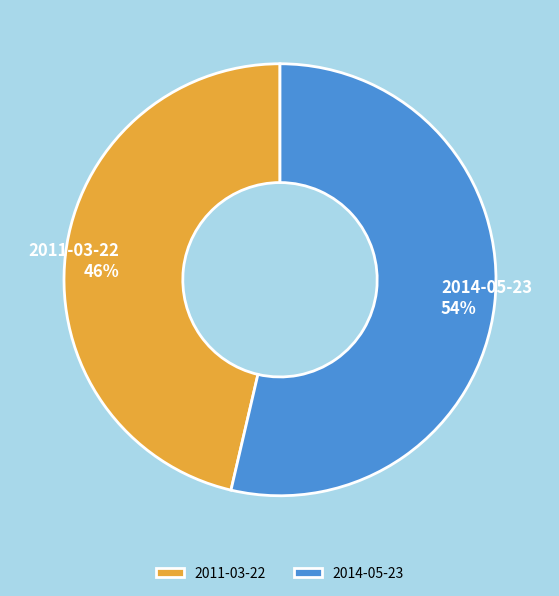

Which slice is the largest?

2014-05-23